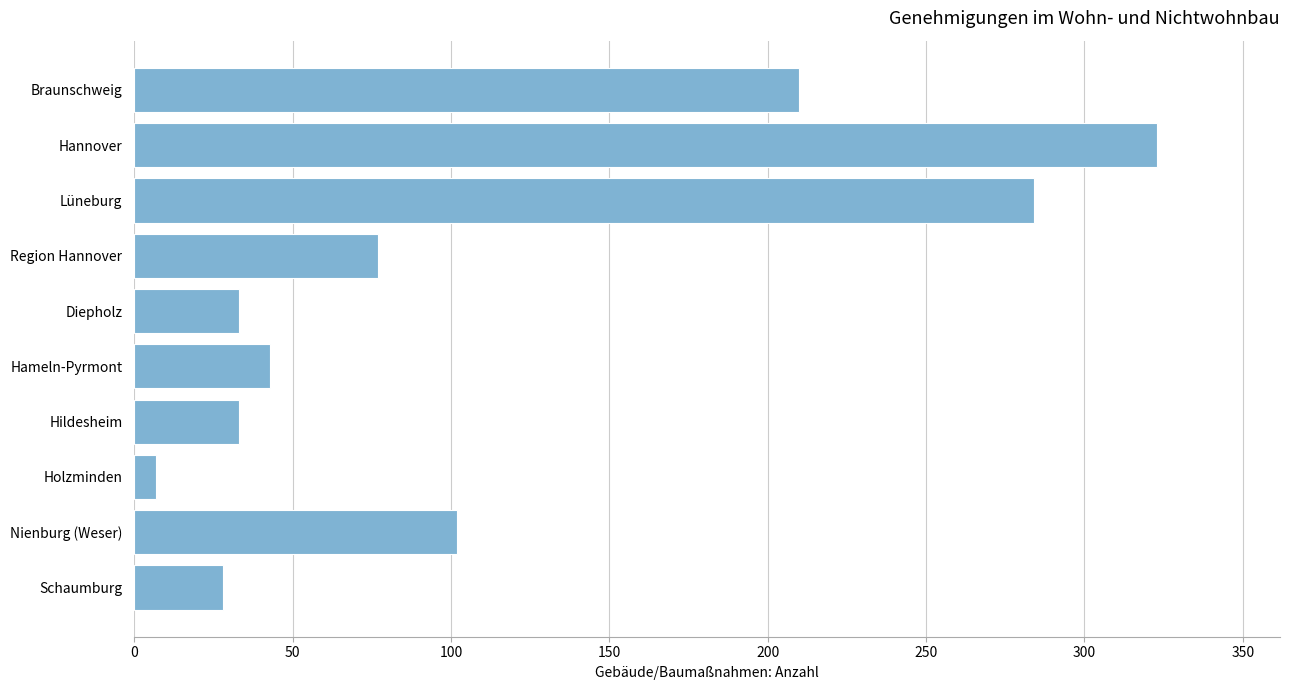

At which label is the value closest to 165?

Braunschweig